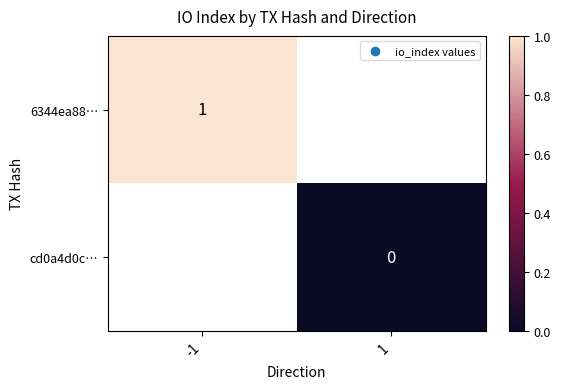

List the labels in order of 6344ea88… value, largest first.

-1, 1